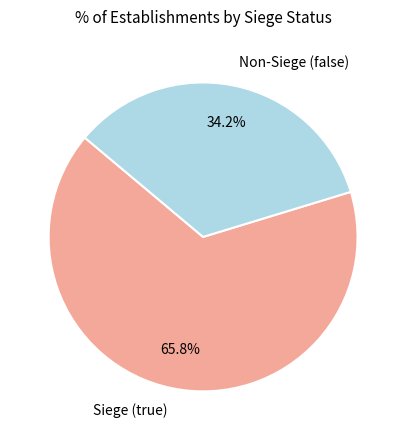

Which has a higher value, Non-Siege (false) or Siege (true)?

Siege (true)